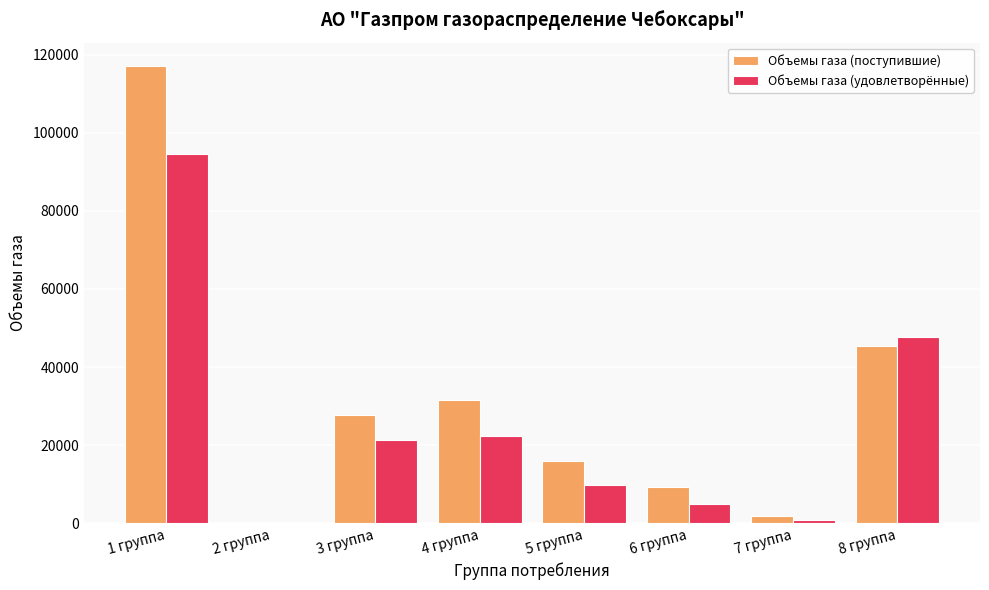

At which label is Объемы газа (поступившие) closest to 58600?

8 группа